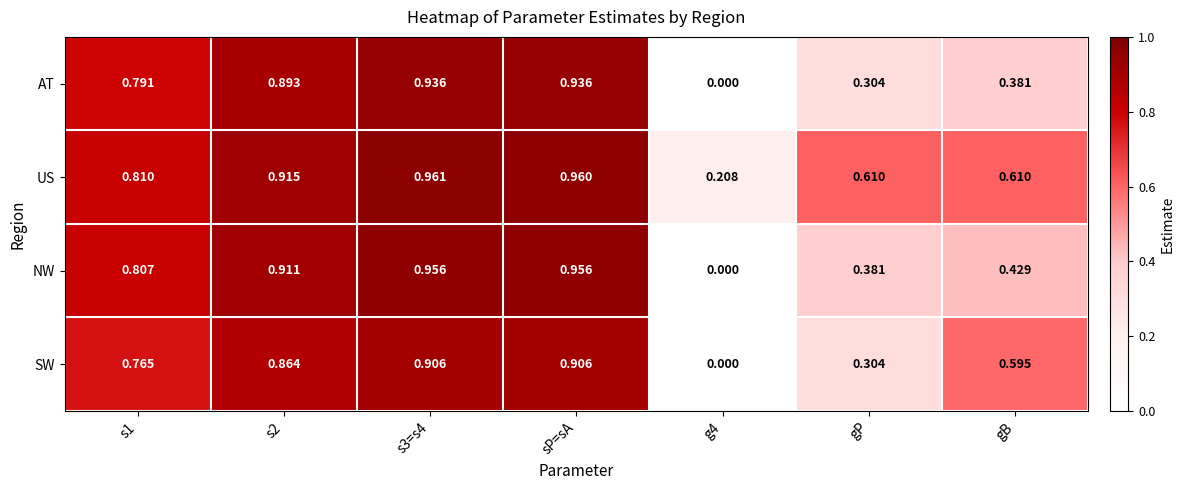

Which series has the largest total across all categories?

US